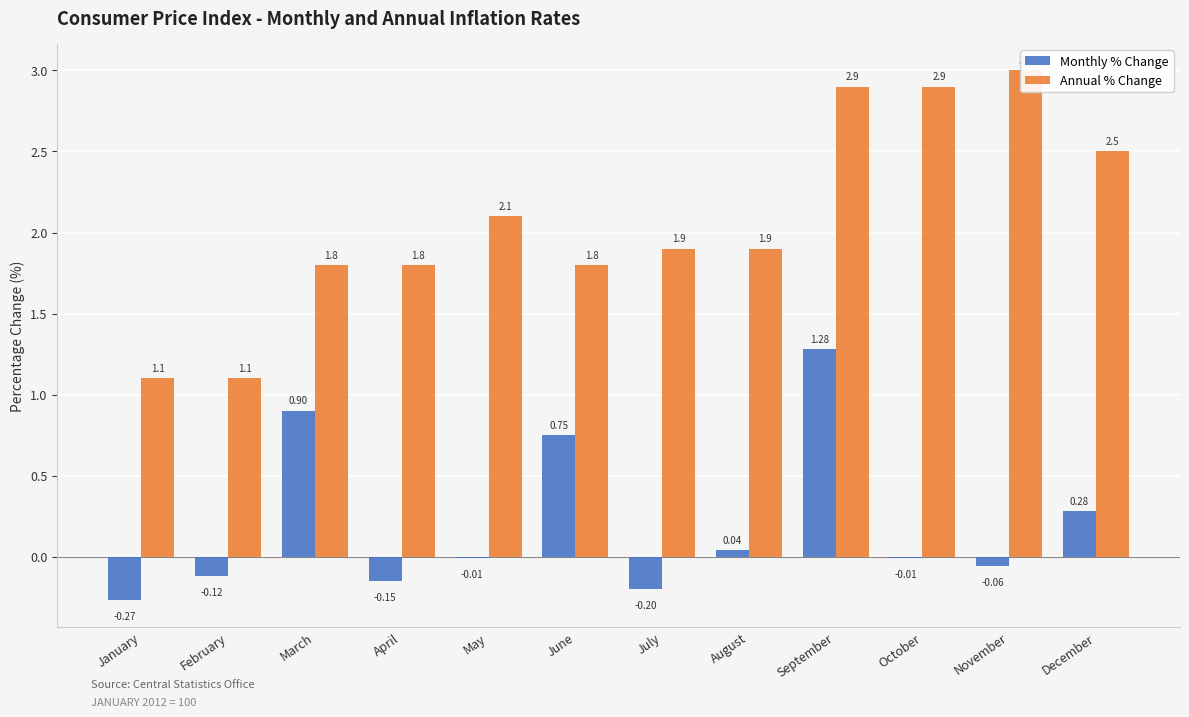

What is the difference between the Annual % Change values at April and September?

1.1